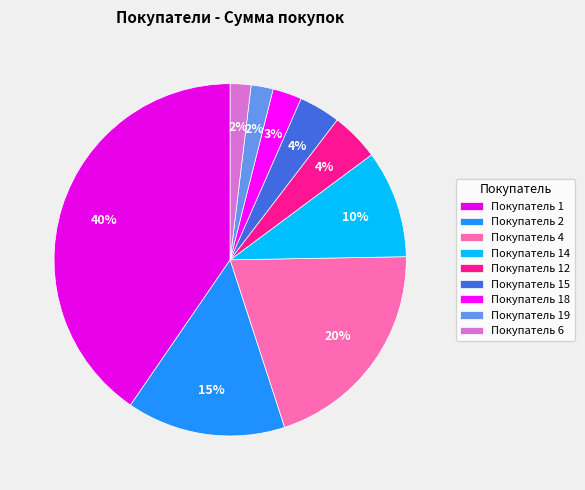

Does any single category account for the majority?

No